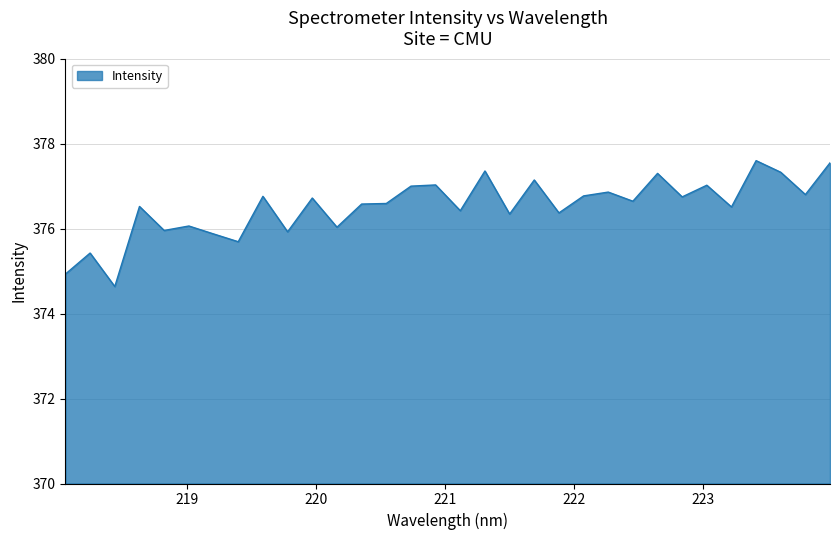

What is the difference between the maximum and minimum values?

3.0